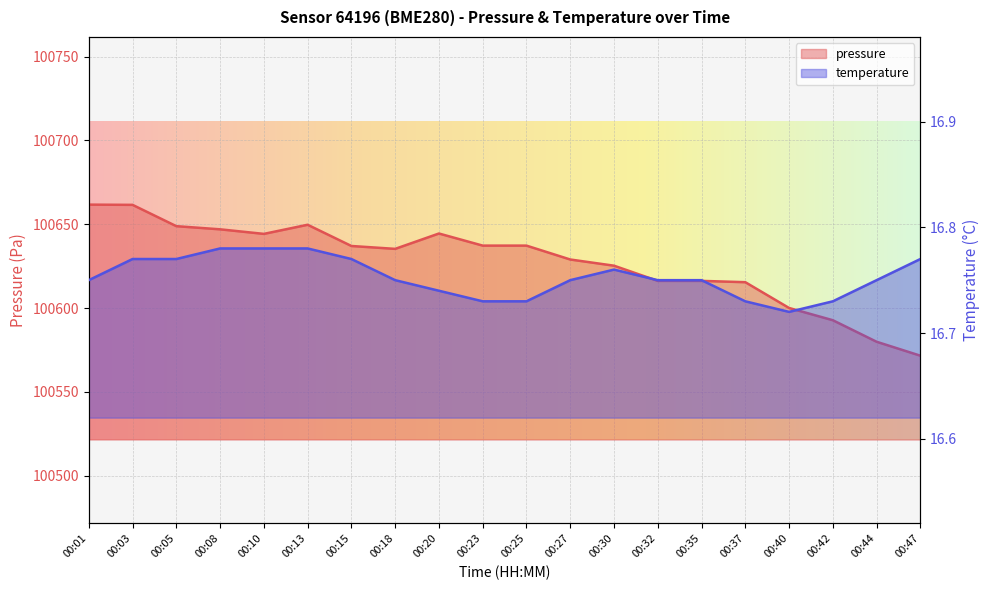

Which category has the lowest value across all series?

00:40